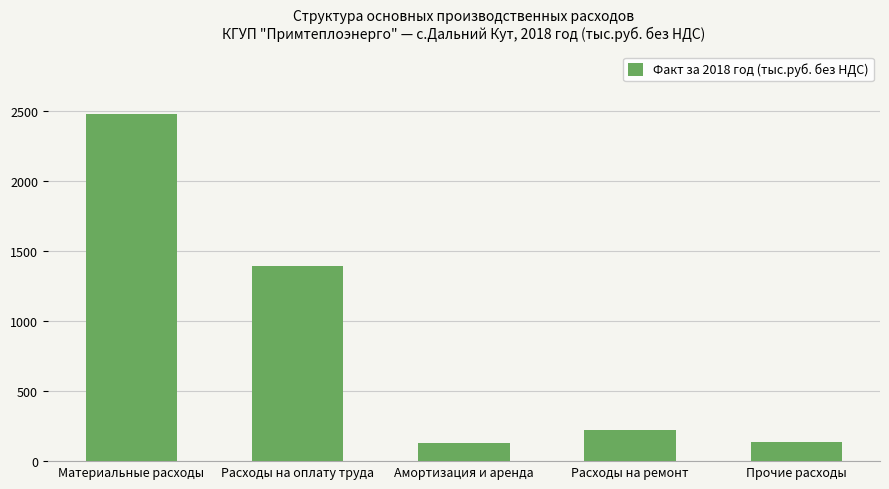

What is the minimum value shown in the chart?

132.0